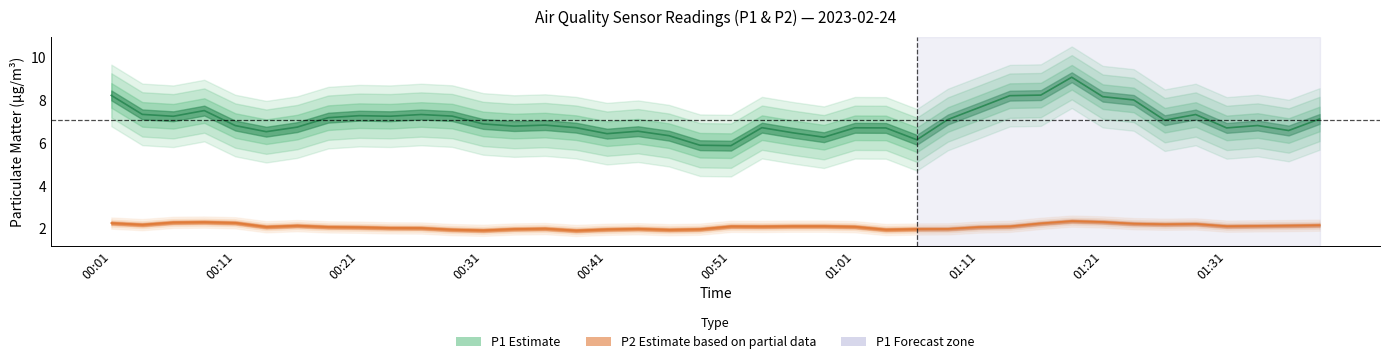

How many series are shown in this chart?

2